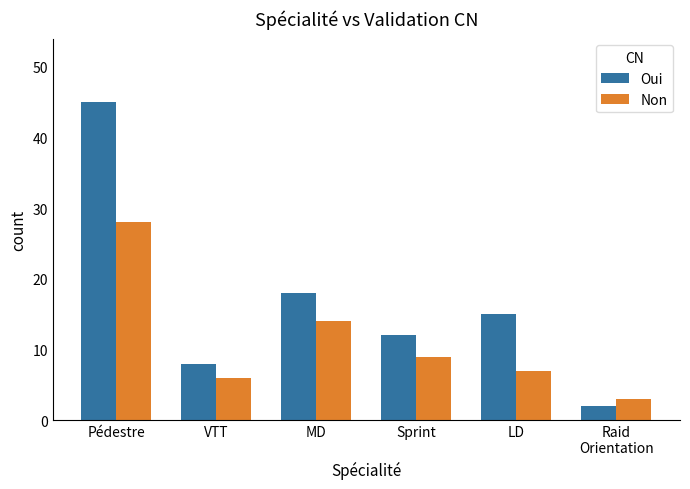

What is the difference between the maximum and minimum values in the Non series?

25